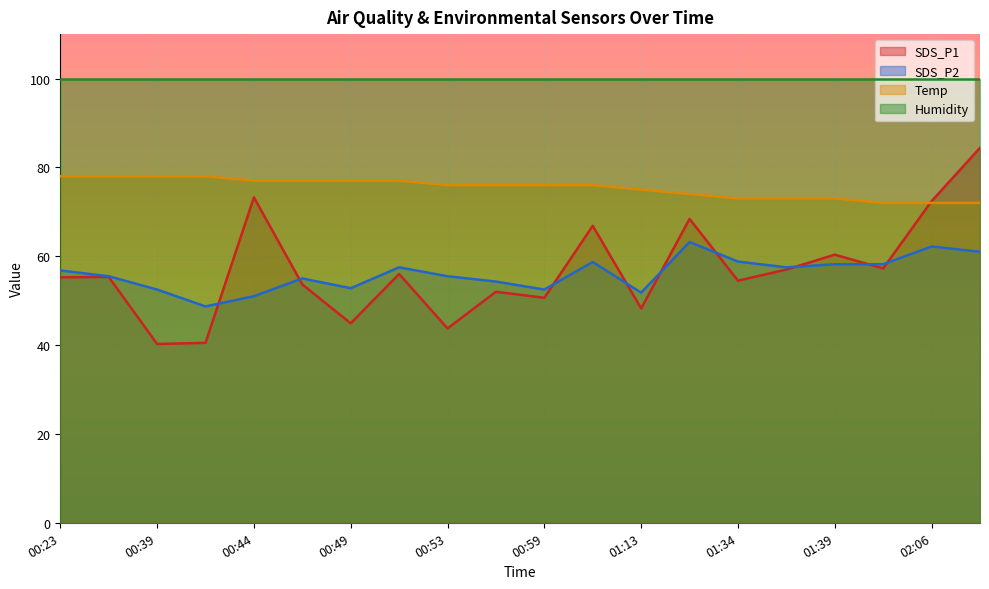

The value of SDS_P2 at 02:08 is 102.7. True or false?

False